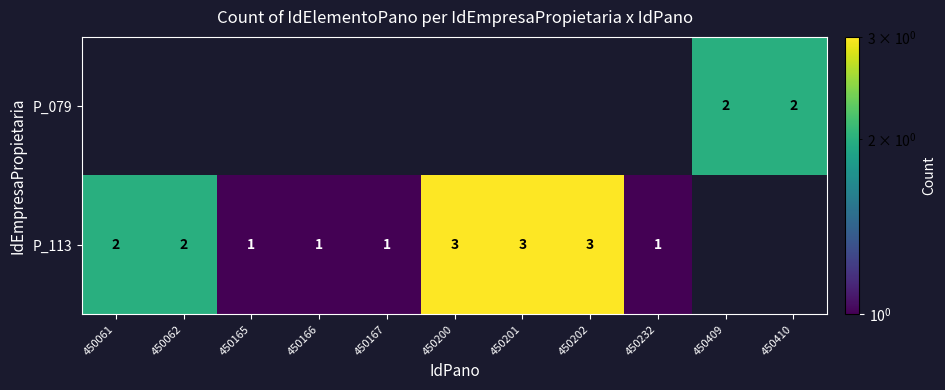

The P_113 series shows 5 at 450202. True or false?

False